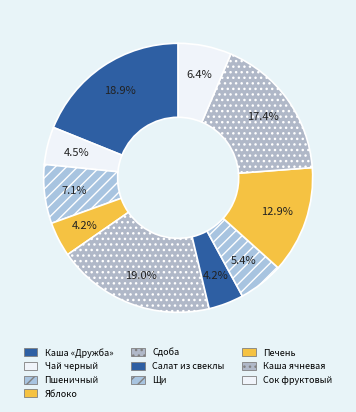

How many segments does this pie chart have?

10